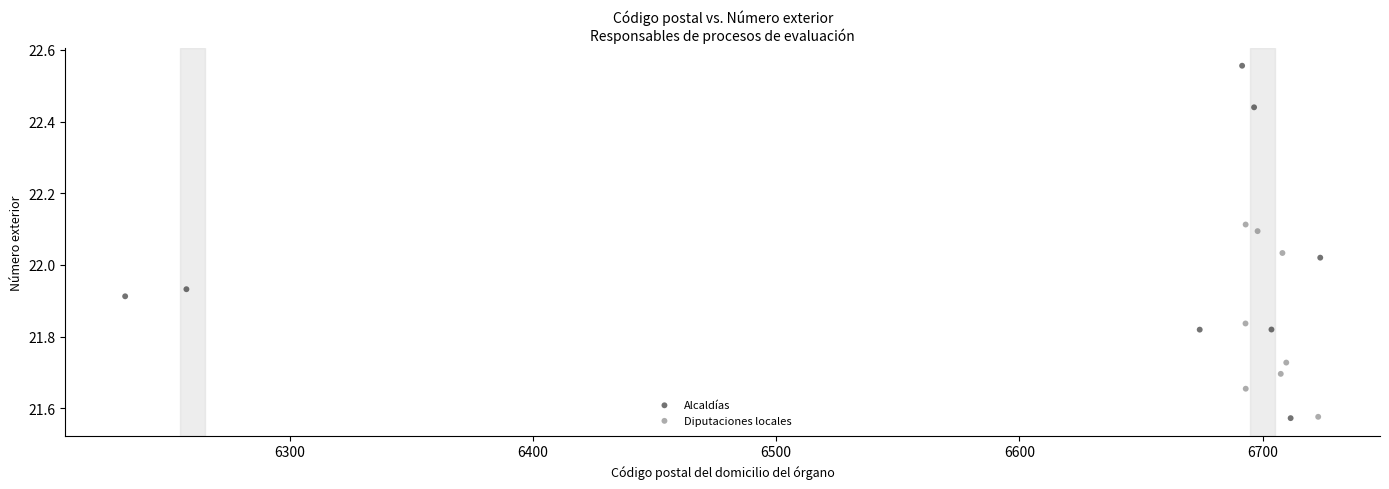

Which series has the widest spread of Y values?

Alcaldías